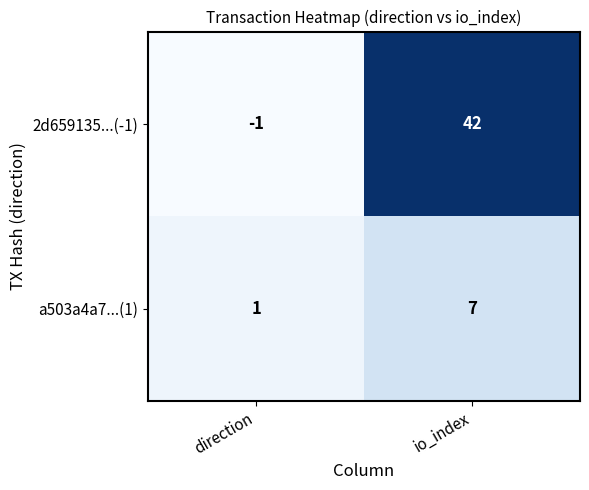

Where is 2d659135...(-1) nearest to the value 20?

direction